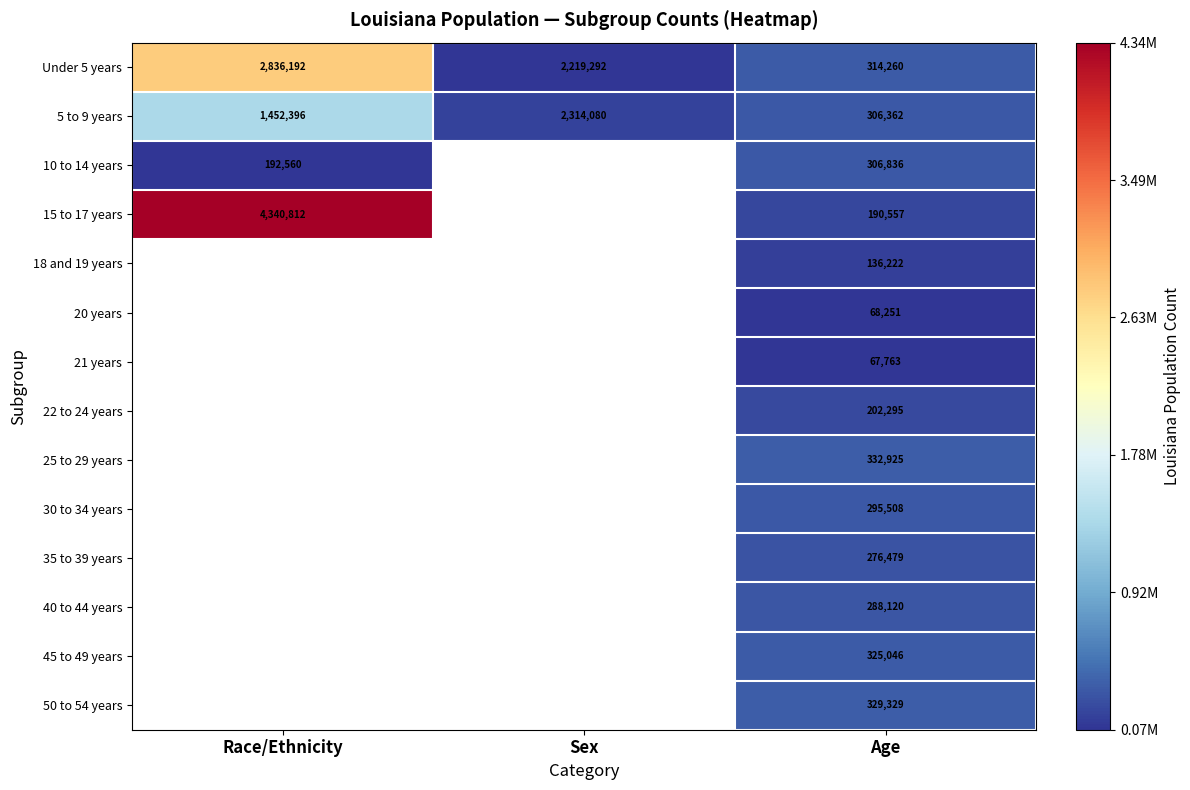

What is the difference between the maximum and minimum values in the 5 to 9 years series?

2007718